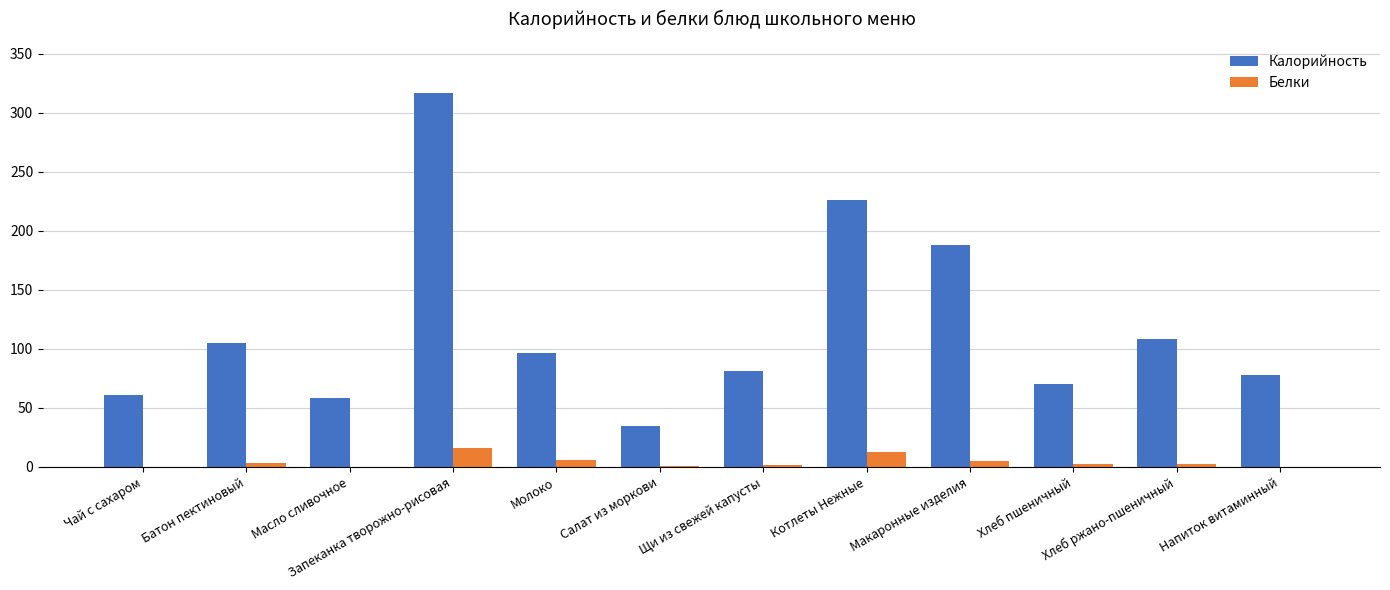

Which series changed the most between Батон пектиновый and Хлеб пшеничный?

Калорийность